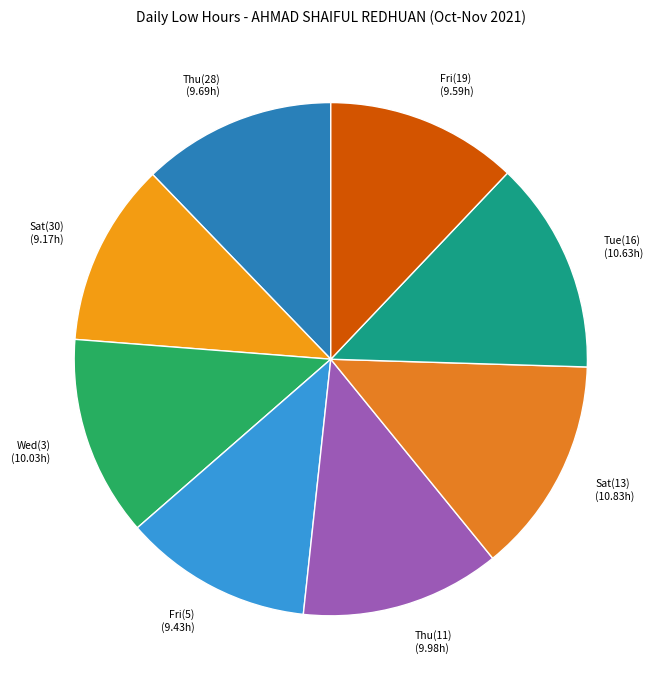

Is it true that Thu(28) is 12% of the pie?

True